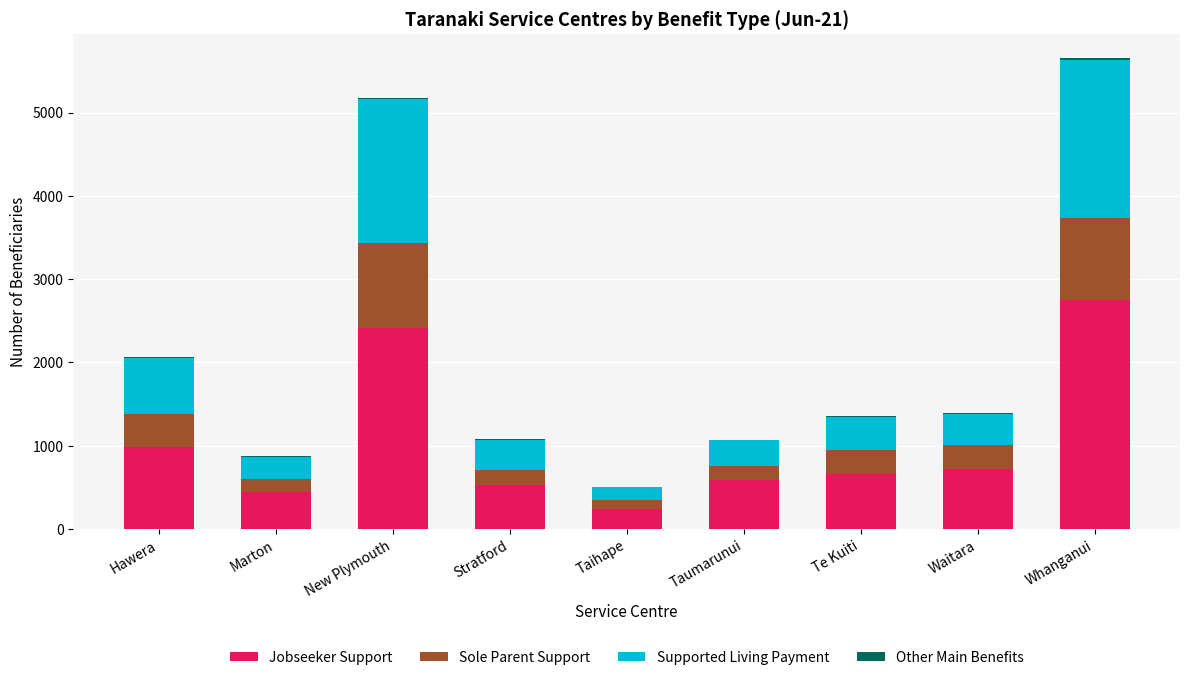

At which category is the sum across all series the highest?

Whanganui